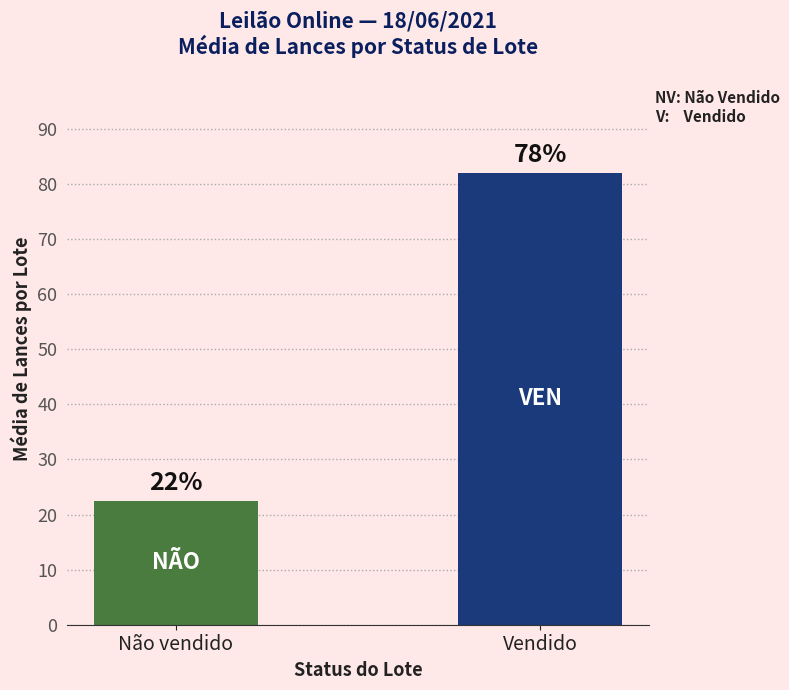

Rank the categories by value from highest to lowest.

Vendido, Não vendido